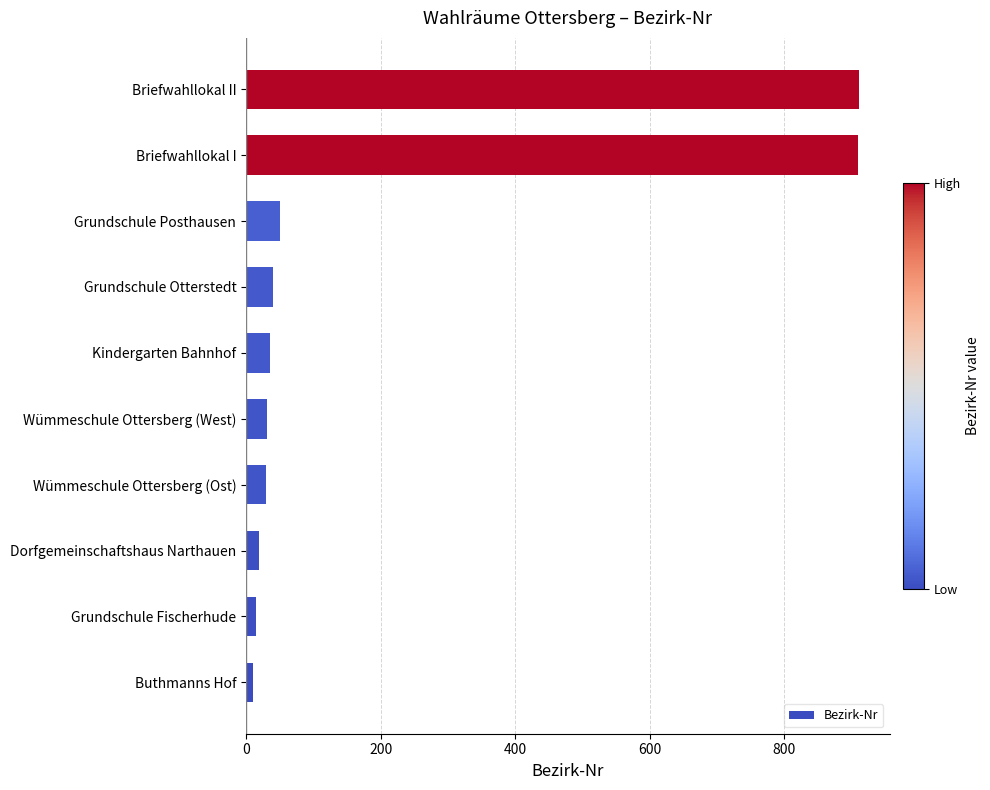

What is the maximum value shown in the chart?

911